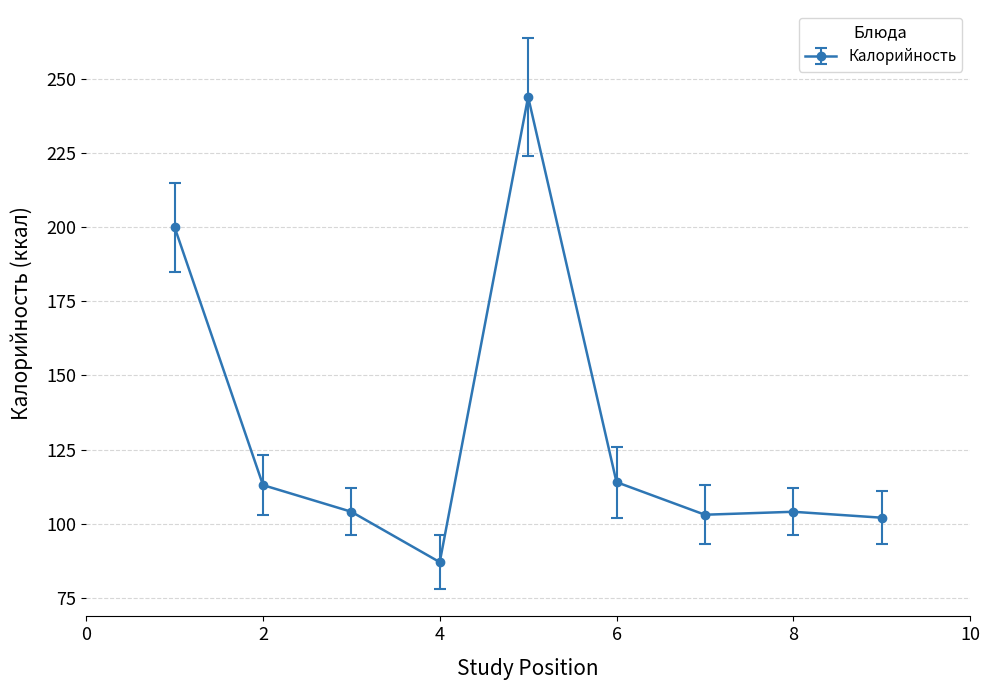

What is the minimum value shown in the chart?

87